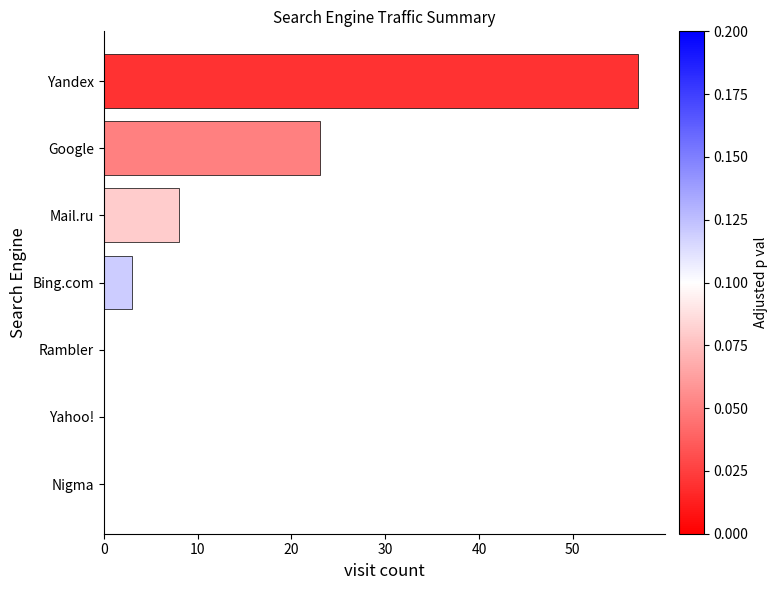

Reading top to bottom, extract all data points from this chart.

Yandex=57	Google=23	Mail.ru=8	Bing.com=3	Rambler=0	Yahoo!=0	Nigma=0